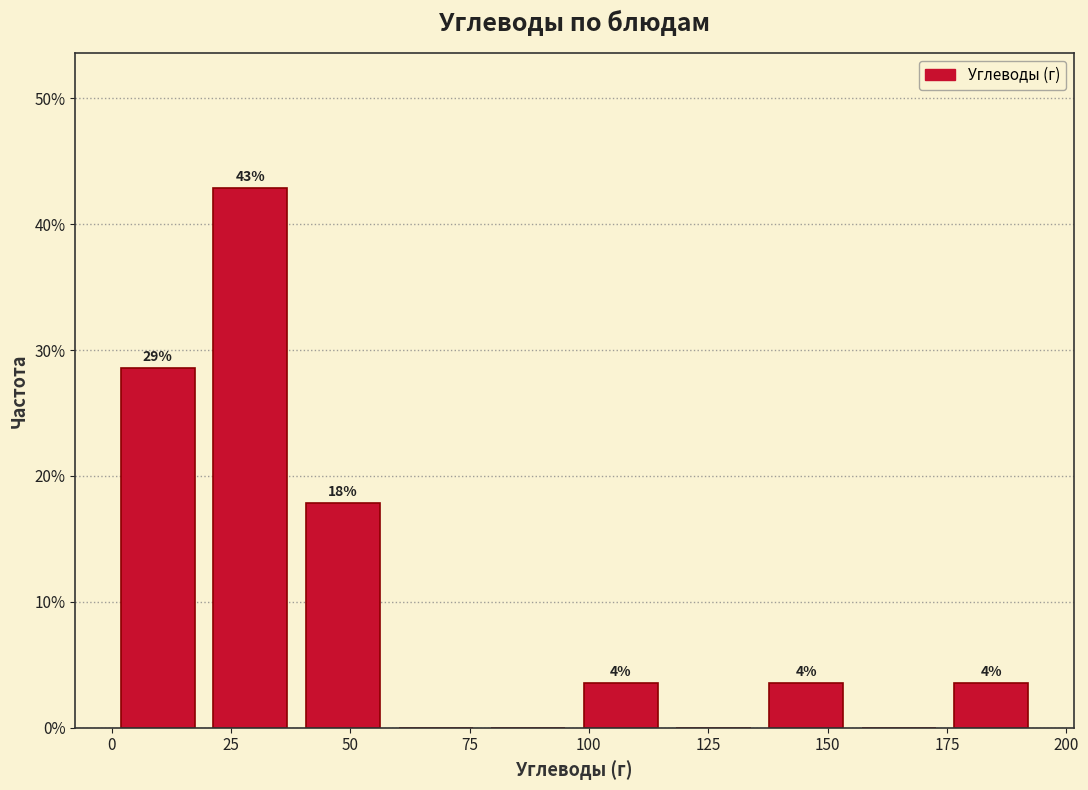

Around what value on the x-axis is the tallest bar? Give the approximate position of its centre, as read against the axis.

30